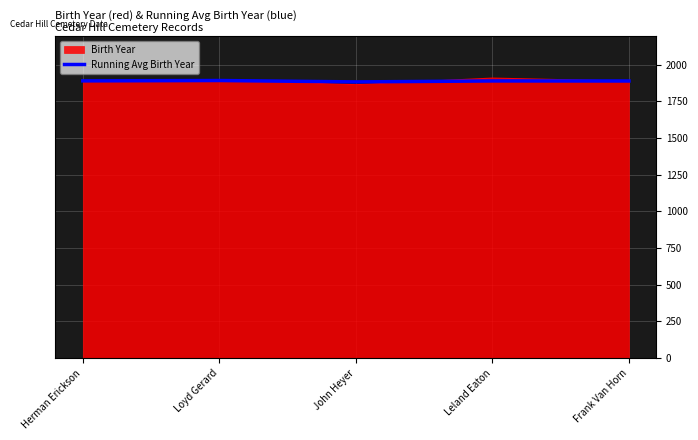

What is the lowest value of the Running Avg Birth Year series?

1882.0